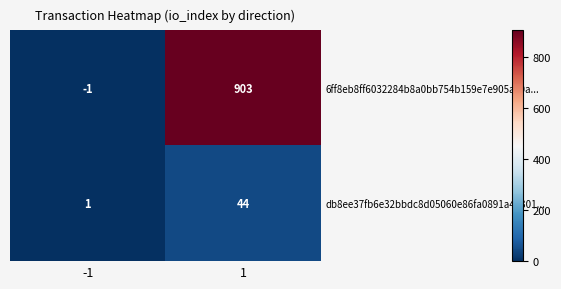

Reading left to right, extract all data points from this chart.

6ff8eb8ff6032284b8a0bb754b159e7e905ac0a...: -1	903
db8ee37fb6e32bbdc8d05060e86fa0891a42301...: 1	44